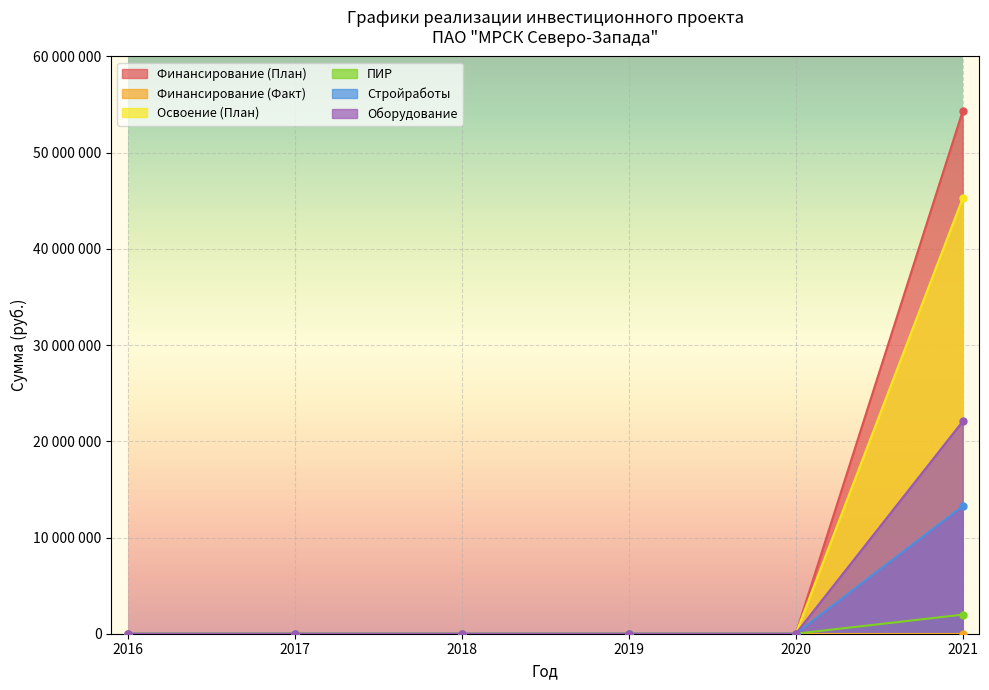

At how many categories does at least one series exceed 8900338?

1